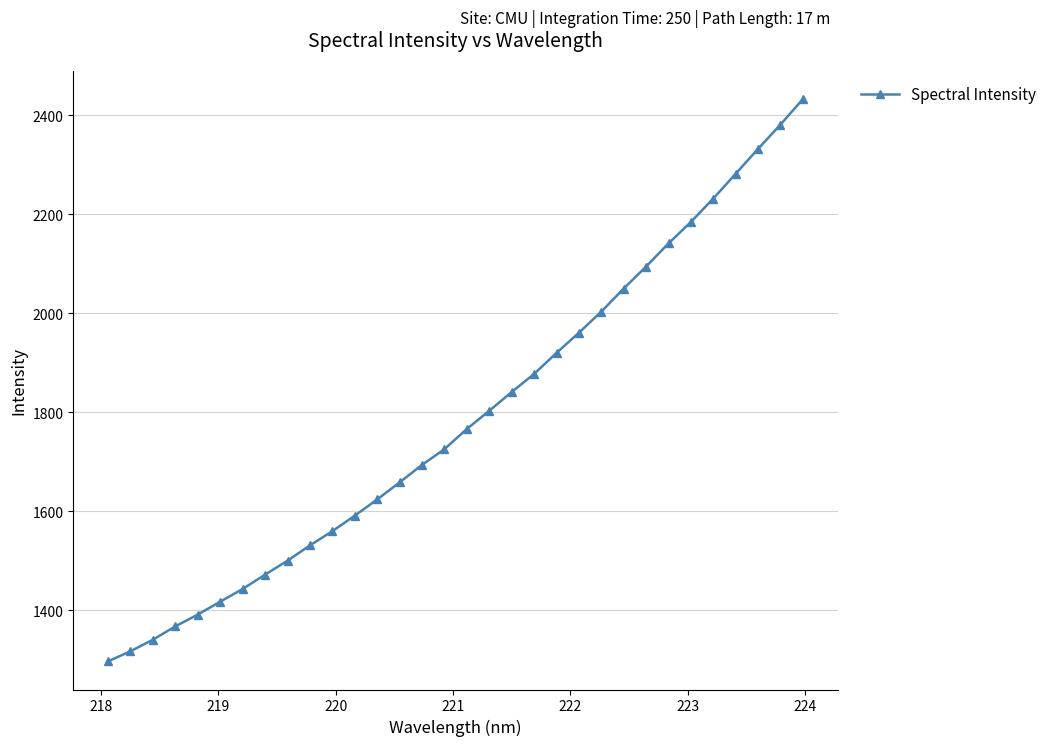

What is the difference between the maximum and second lowest values?

1115.8